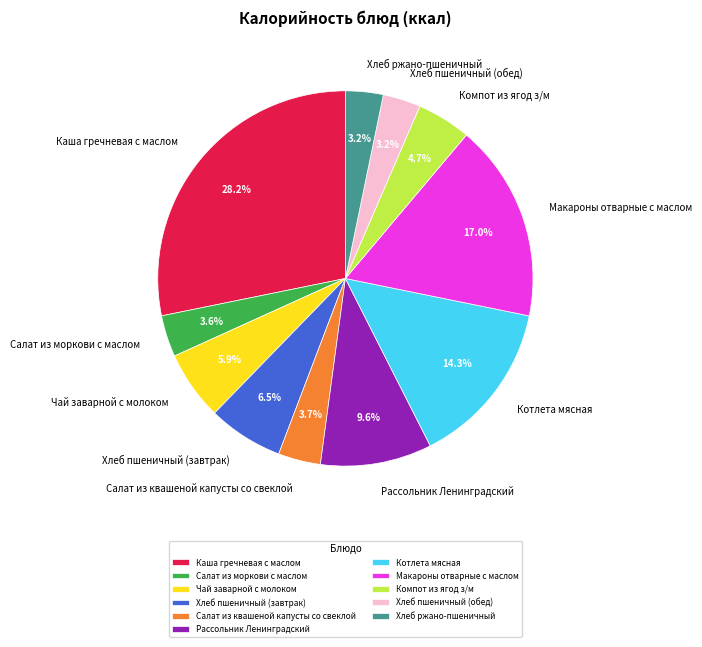

To the nearest percent, what percentage of the pie is Каша гречневая с маслом?

28%